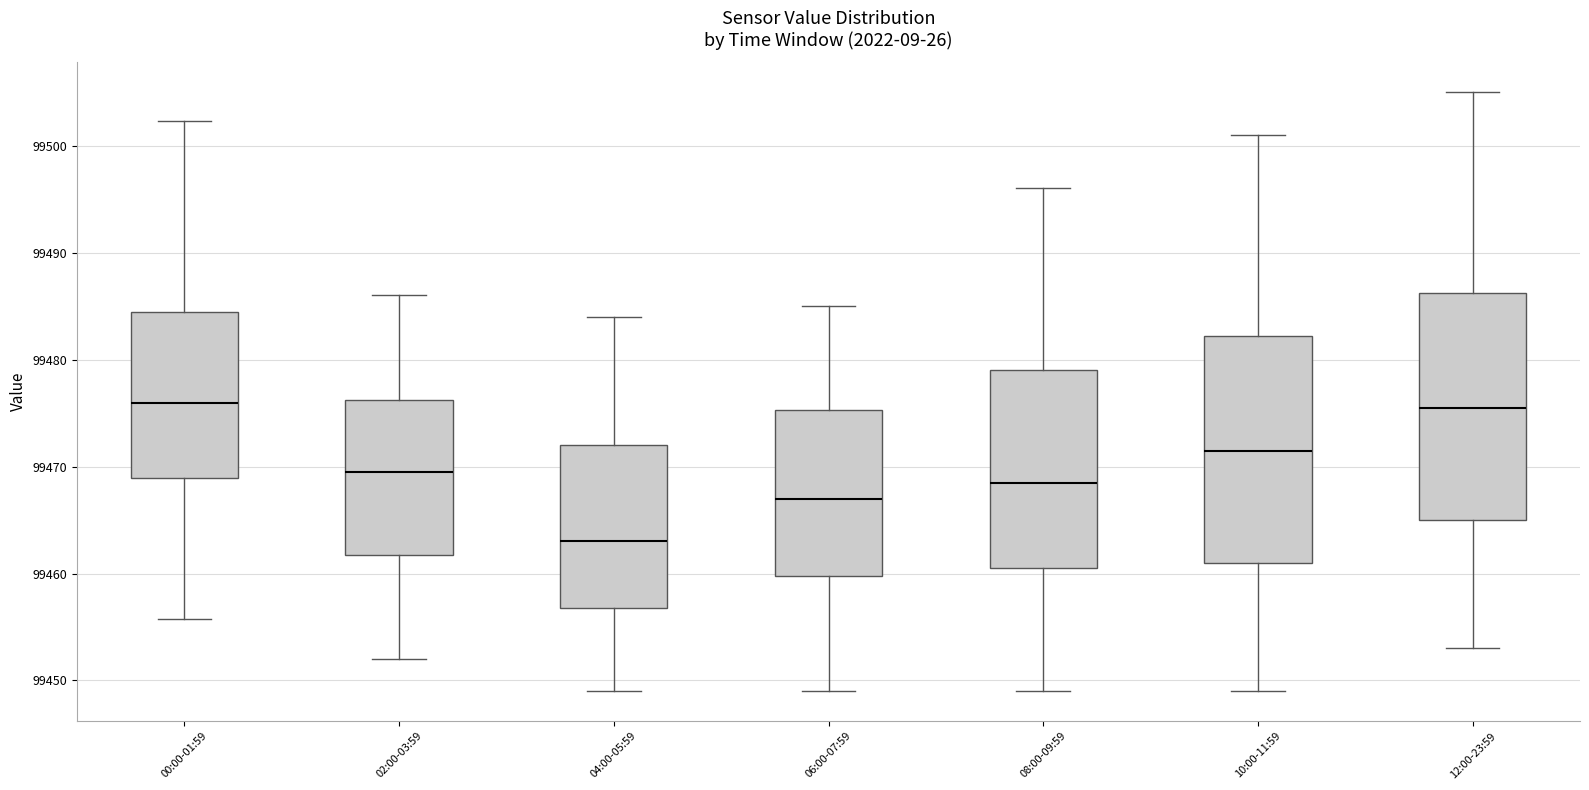

Which box has the lowest median line?

04:00-05:59